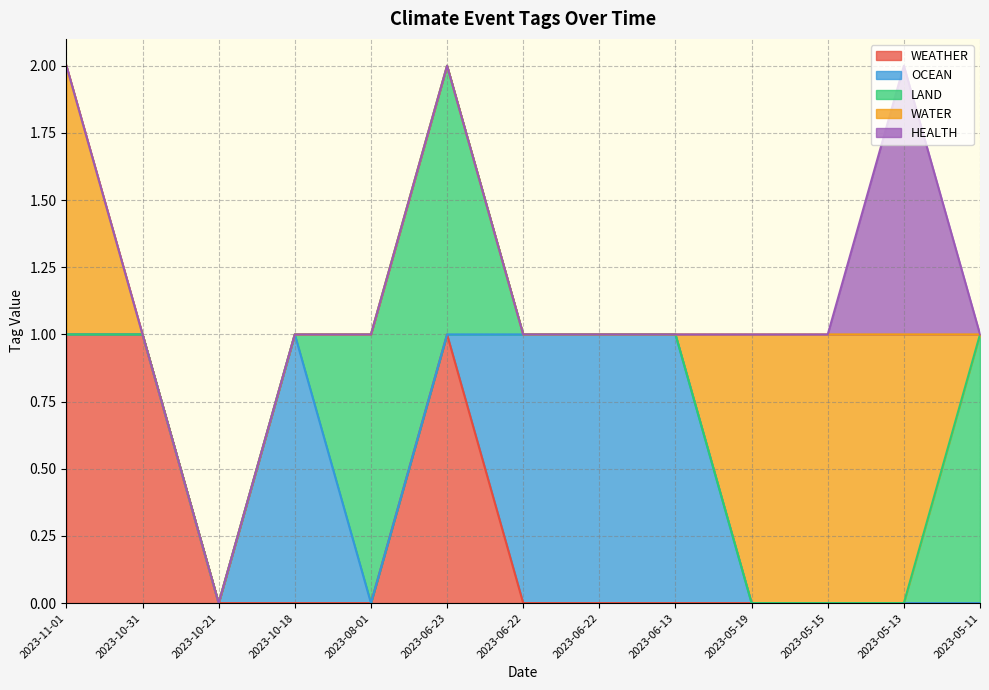

What are all the series names shown in the legend?

WEATHER, OCEAN, LAND, WATER, HEALTH